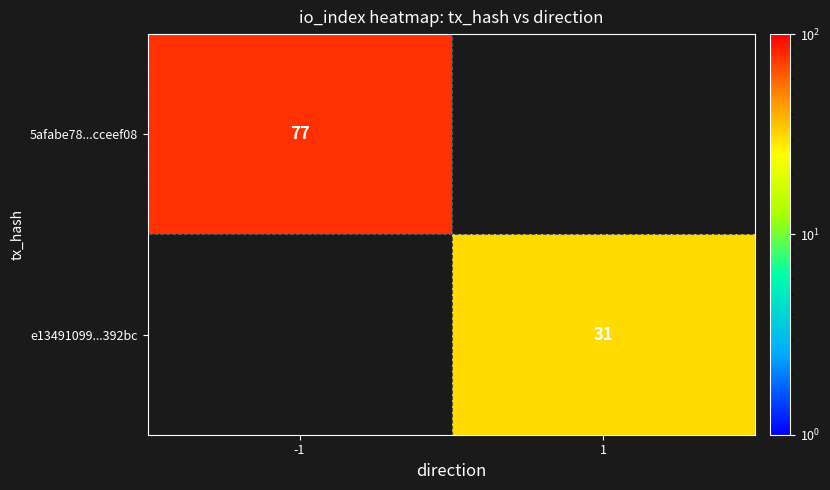

At which category is the sum across all series the highest?

-1